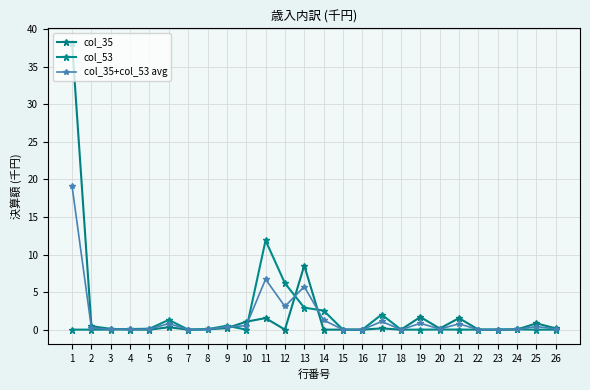

List the series in order of their overall mean, lowest first.

col_53, col_35+col_53 avg, col_35